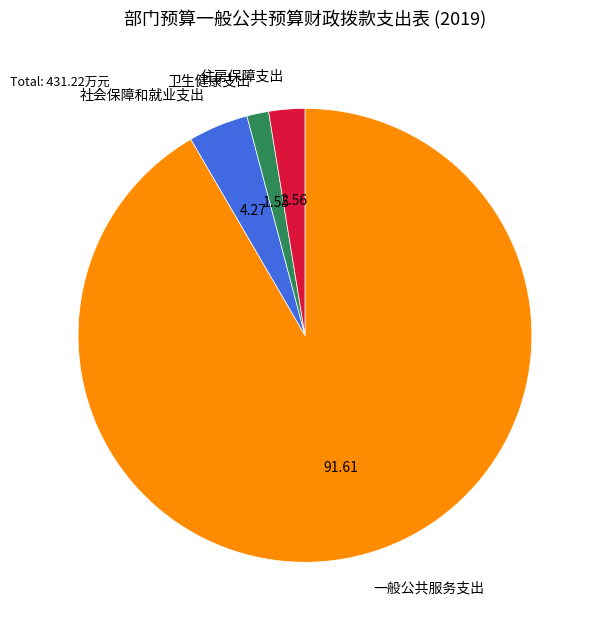

Rank the categories by value from lowest to highest.

卫生健康支出, 住房保障支出, 社会保障和就业支出, 一般公共服务支出